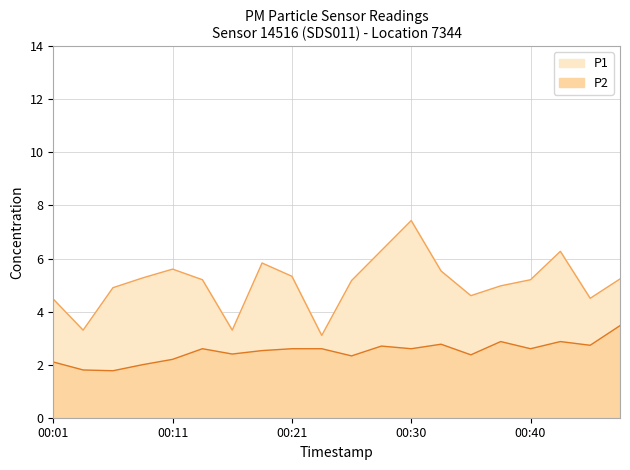

Which category has the lowest value in the P2 series?

00:06